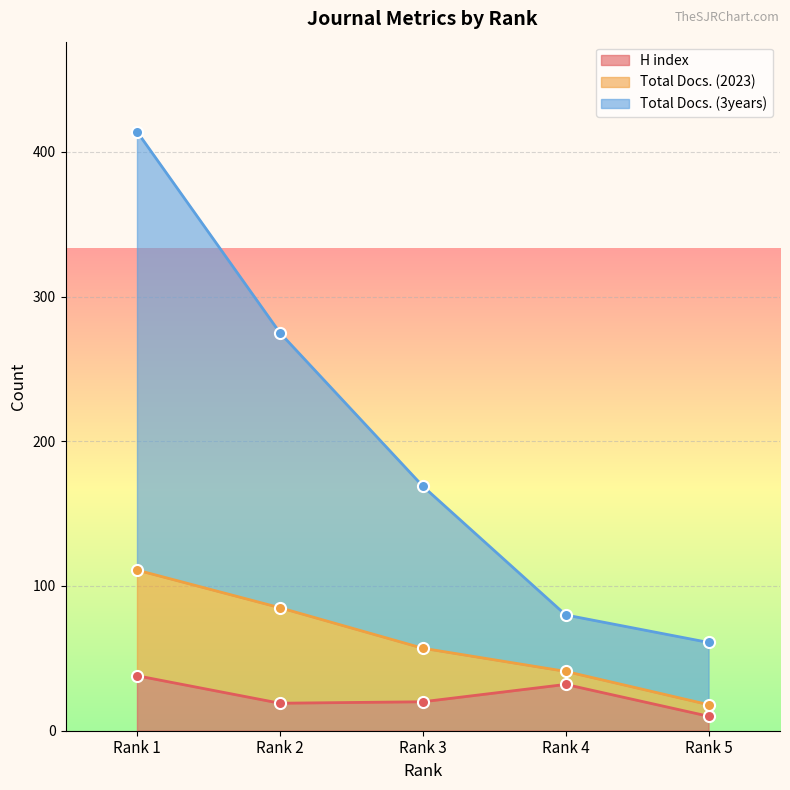

True or false: Total Docs. (3years) has a value of 65 at Rank 3.

False